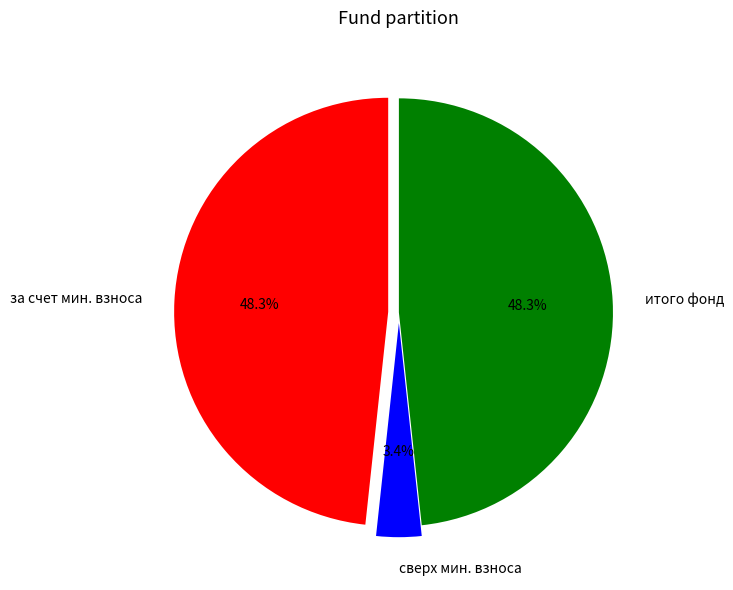

Is there any slice that represents more than half of the pie?

No